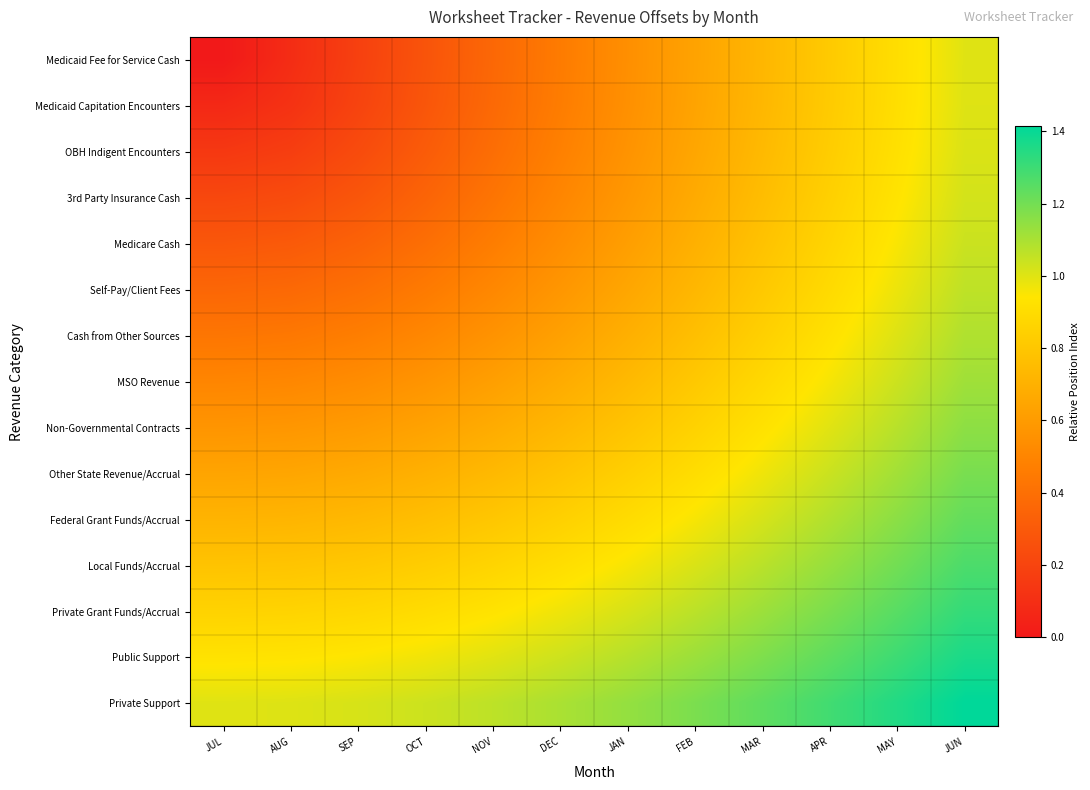

Which has a higher value, AUG or MAR?

MAR